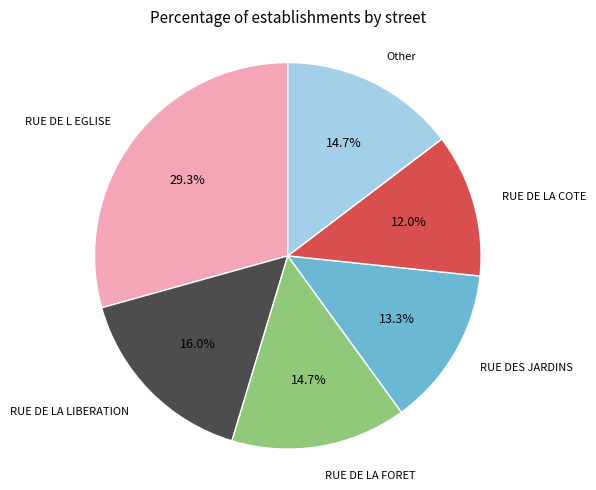

Which category has the smallest portion of the pie?

RUE DE LA COTE